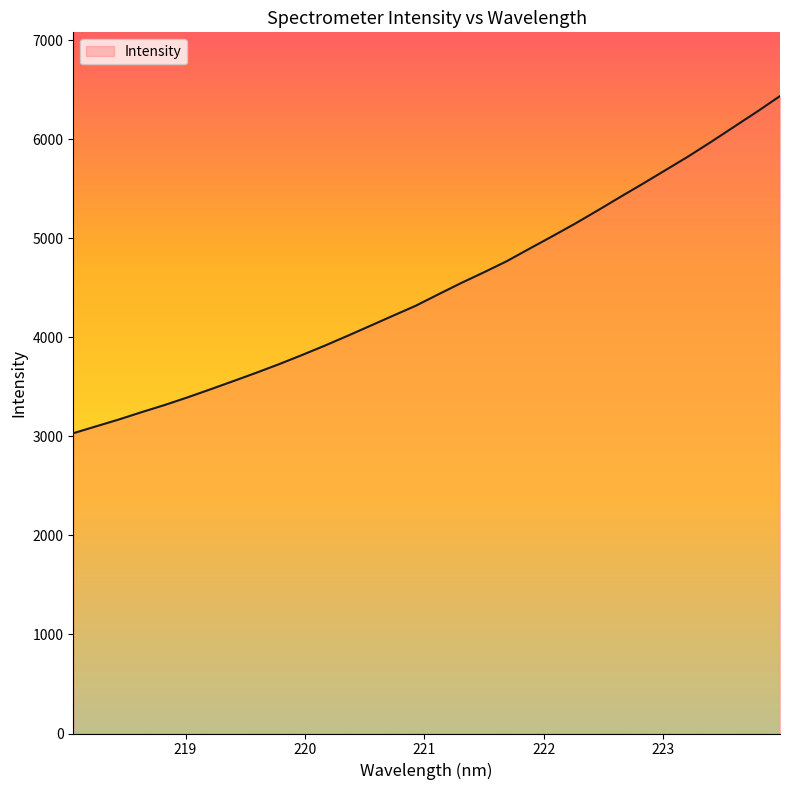

What is the difference between the maximum and minimum values?

3403.9